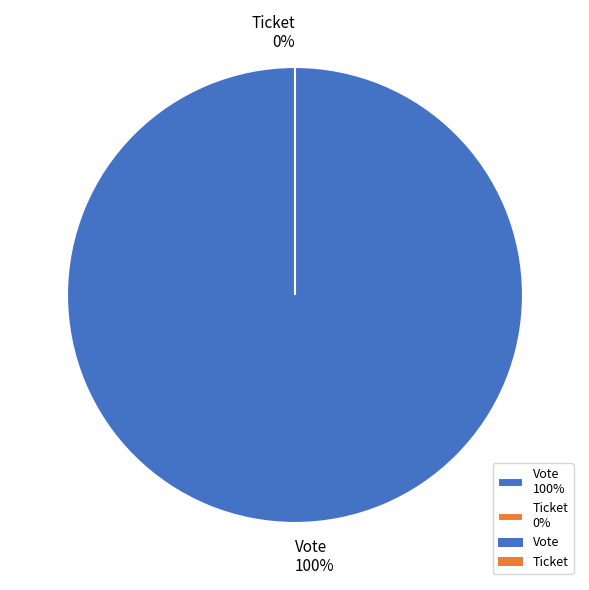

The Vote slice represents 99% of the pie. True or false?

False